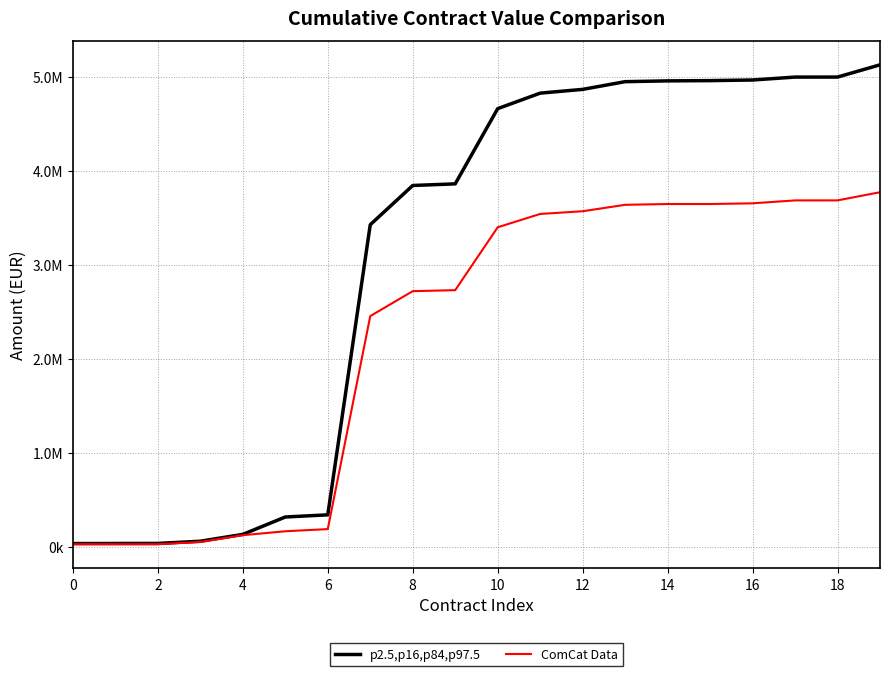

What is the difference between the maximum and minimum values in the ComCat Data series?

3743874.0